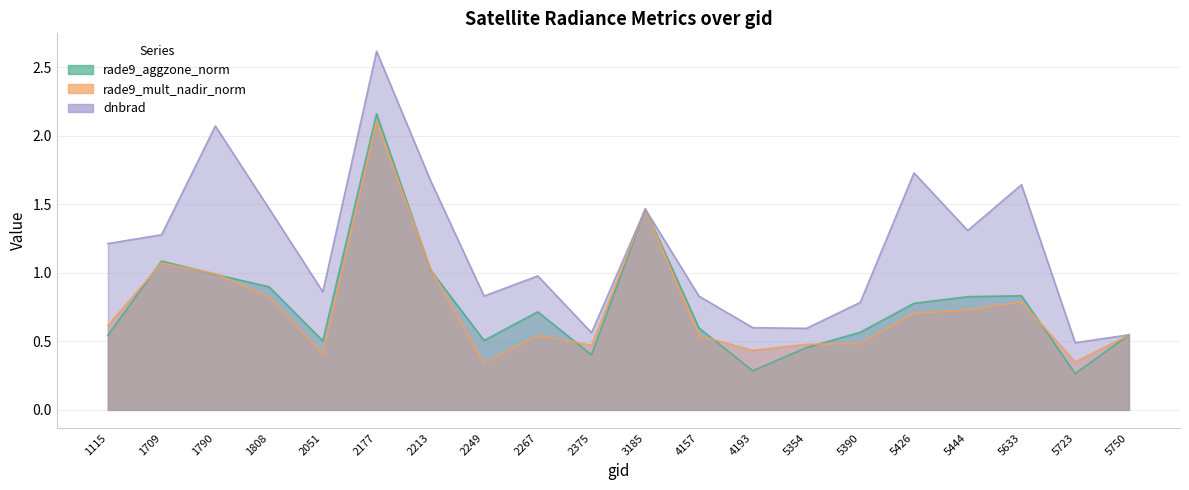

What is the value of the dnbrad point at the 11th from the left?

1.5